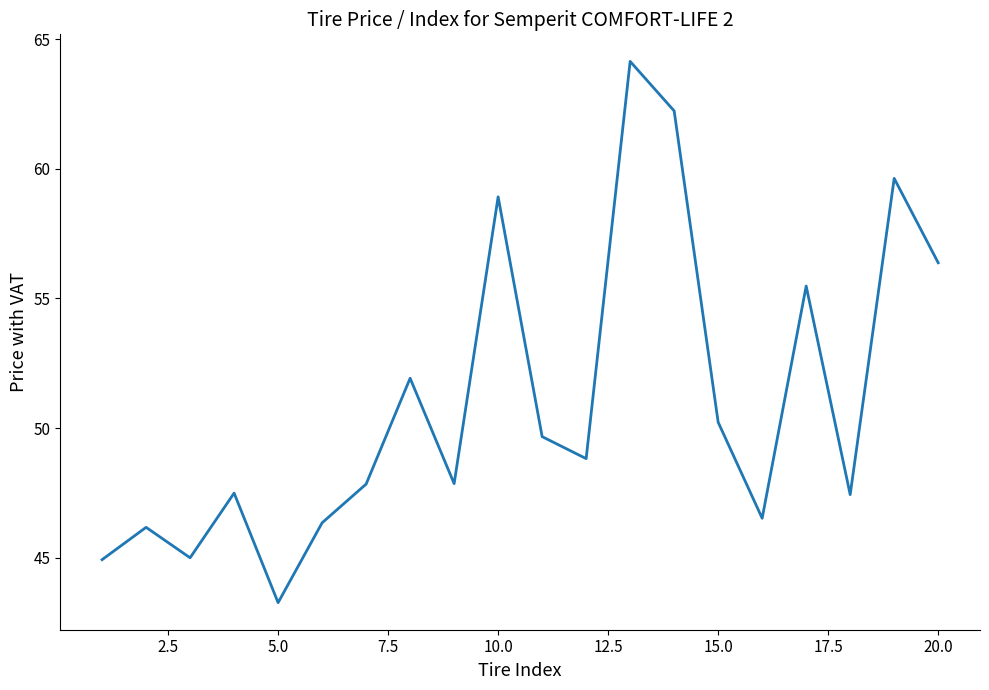

What is the difference between the maximum and minimum values?

20.9